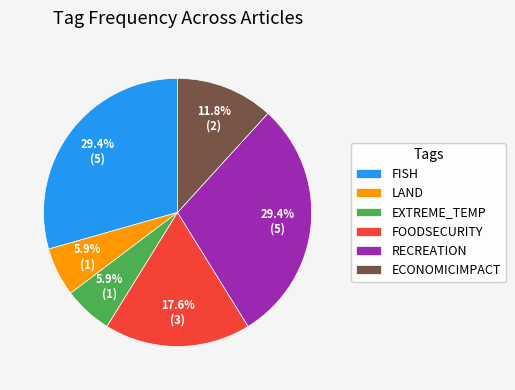

To the nearest percent, what is the average slice percentage?

17%